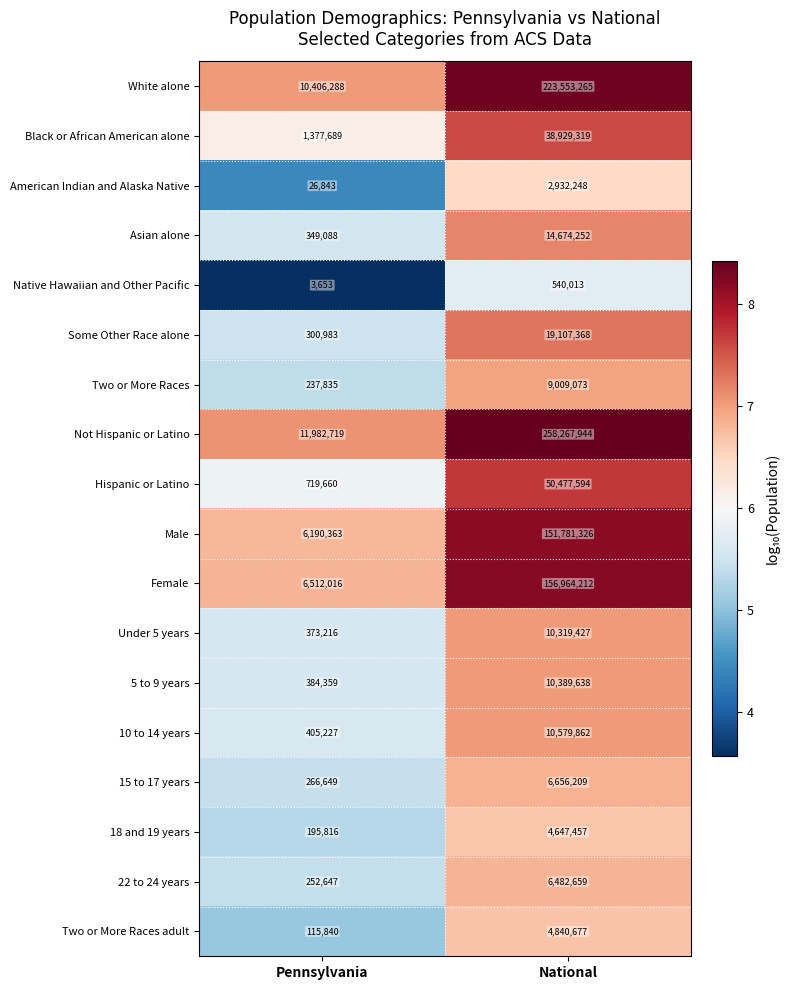

Rank the series at National from lowest to highest value.

Native Hawaiian and Other Pacific, American Indian and Alaska Native, 18 and 19 years, Two or More Races adult, 22 to 24 years, 15 to 17 years, Two or More Races, Under 5 years, 5 to 9 years, 10 to 14 years, Asian alone, Some Other Race alone, Black or African American alone, Hispanic or Latino, Male, Female, White alone, Not Hispanic or Latino